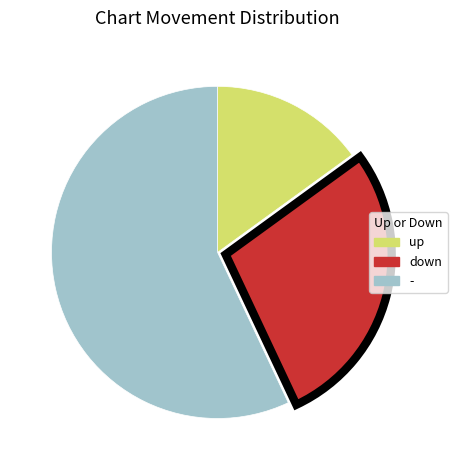

Combined, do - and down account for over 50%?

Yes